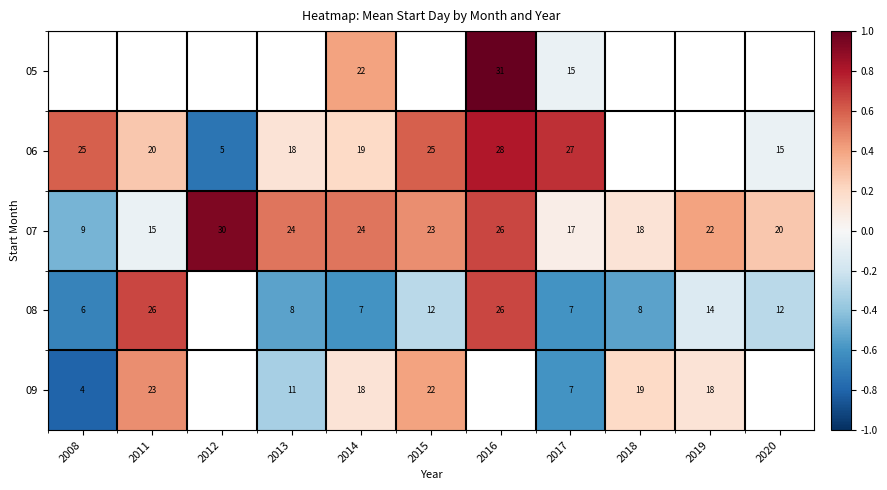

Is the value of 06 at 2008 greater than the value of 08 at 2015?

Yes